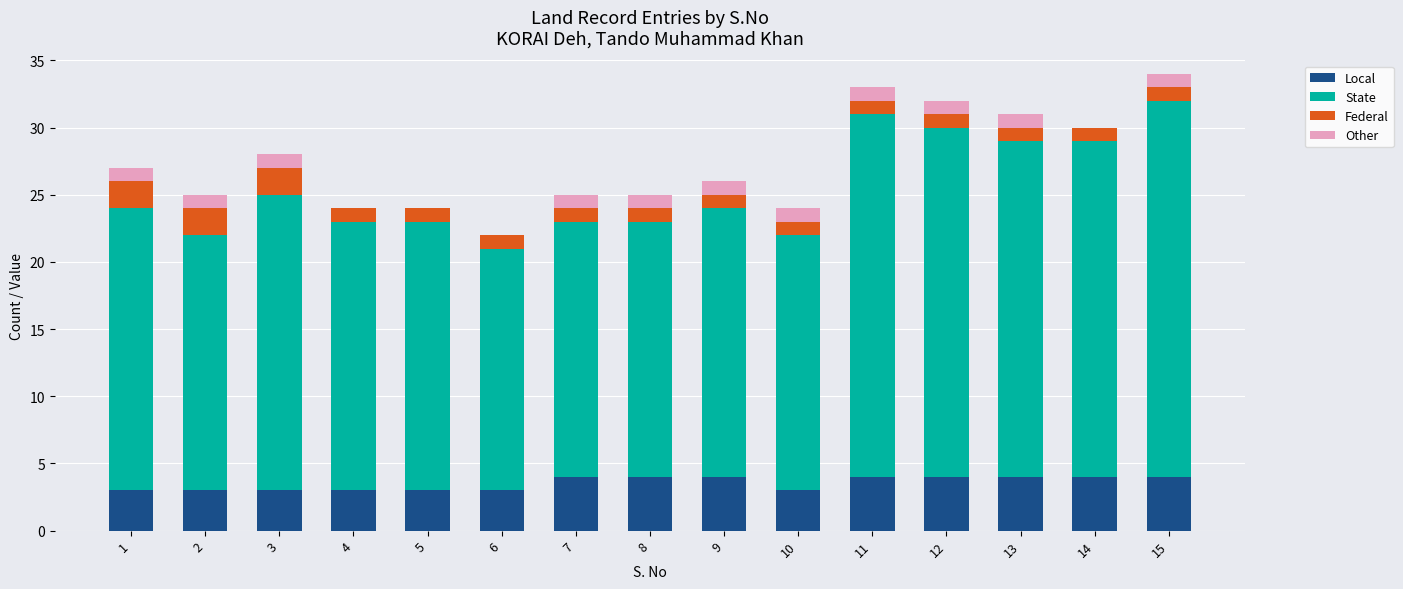

How many data points does each series have?

15